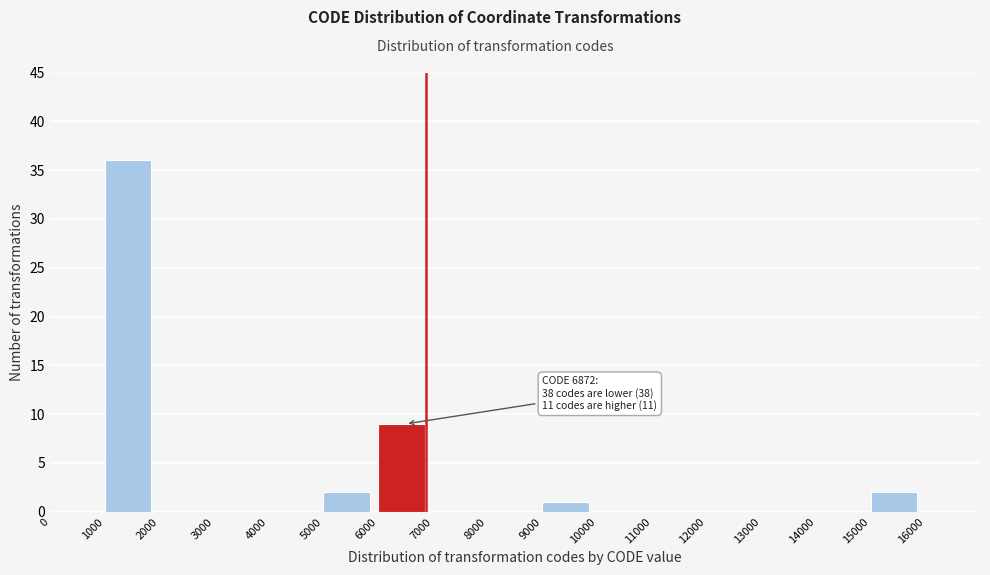

Which range on the x-axis has the tallest bar?

1000 to 2000